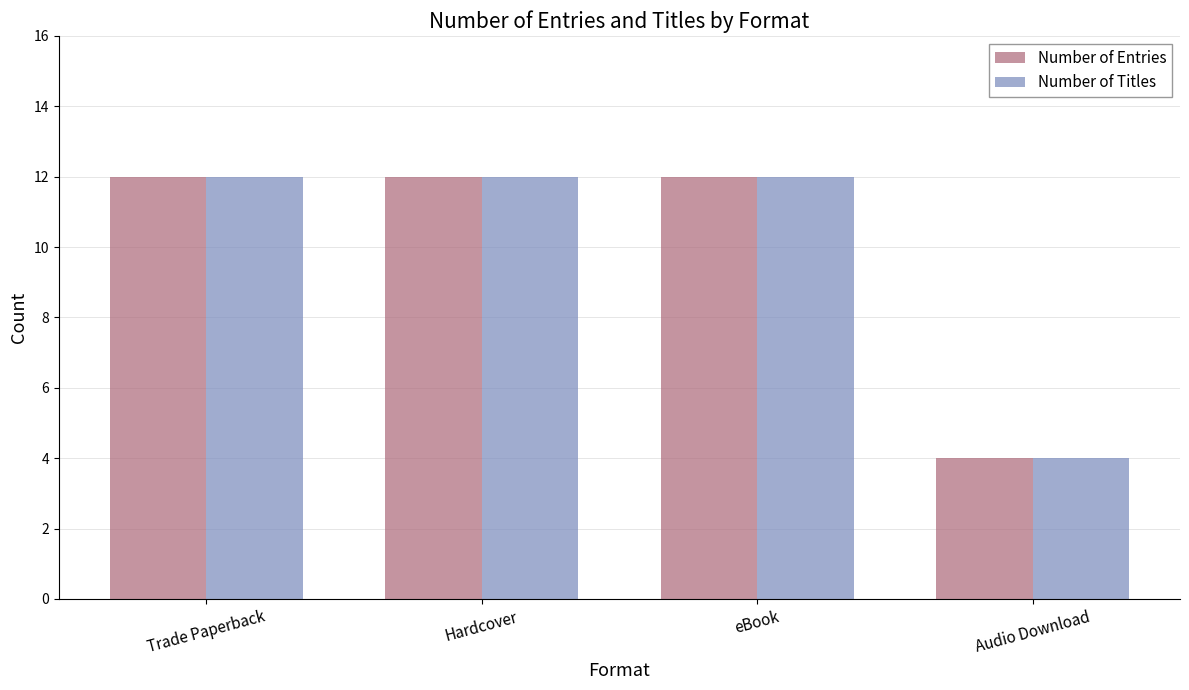

What is the total value across all series at eBook?

24